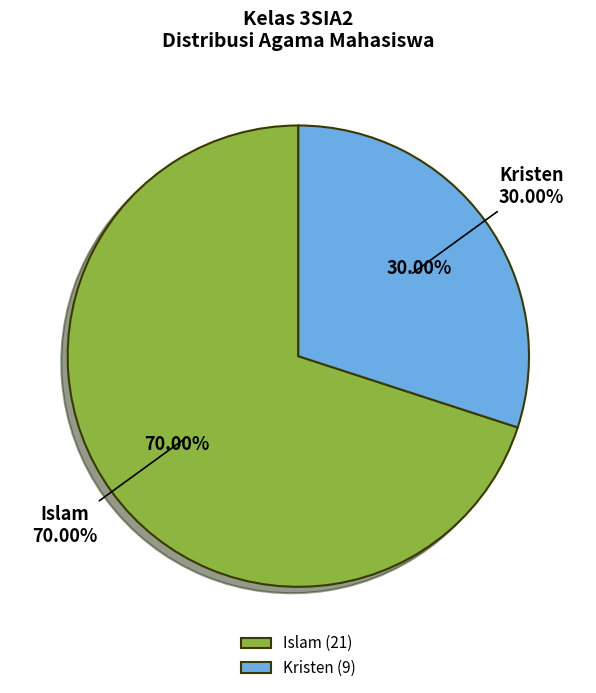

Is there a majority slice in this chart?

Yes